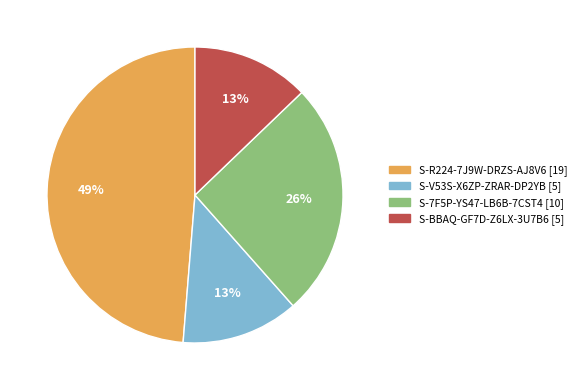

Do S-7F5P-YS47-LB6B-7CST4 and S-V53S-X6ZP-ZRAR-DP2YB together represent more than half of the pie?

No